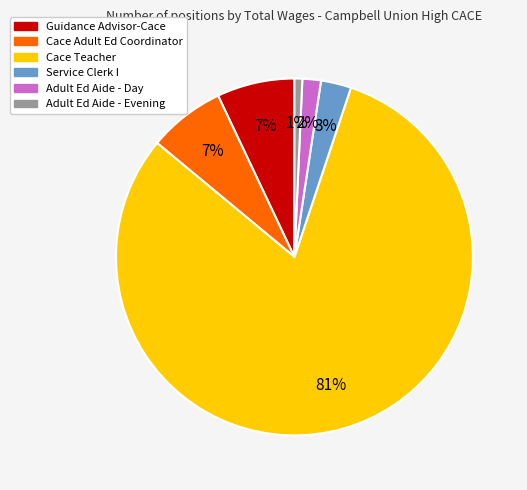

To the nearest percent, what is the average slice percentage?

17%